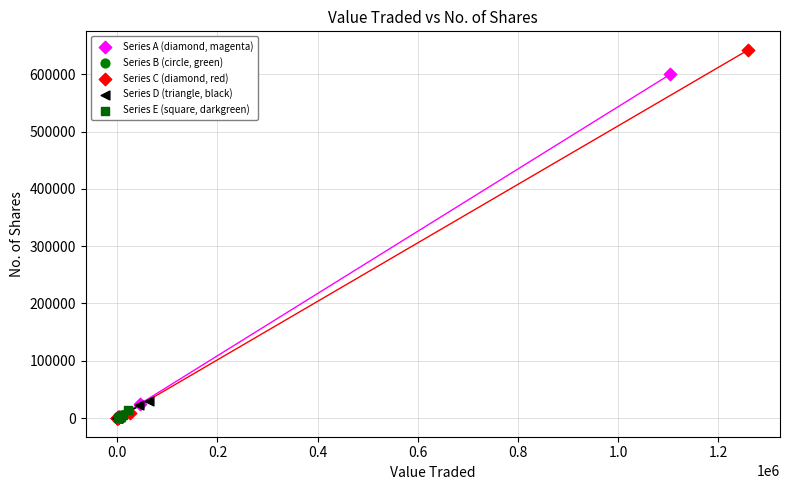

Which series has the largest Y range (max minus min)?

Series C (diamond, red)